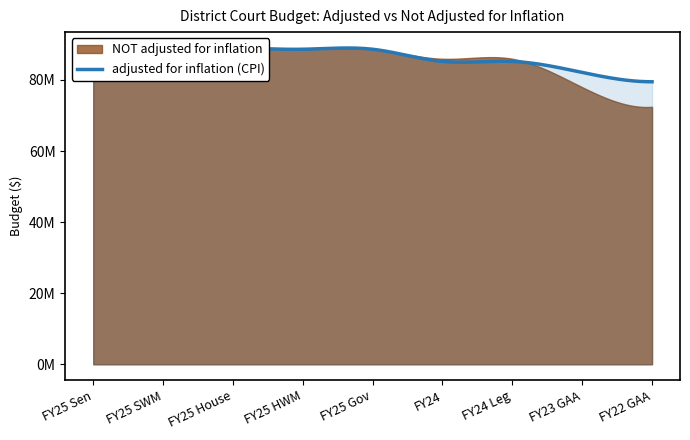

Reading left to right, extract all data points from this chart.

adjusted for inflation (CPI): 88626631	88626631	88986631	88626631	88626632	85202740	85202740	82108115	79482936
NOT adjusted for inflation: 88626631	88626631	88986631	88626631	88626632	85955959	85955959	77961371	72444291